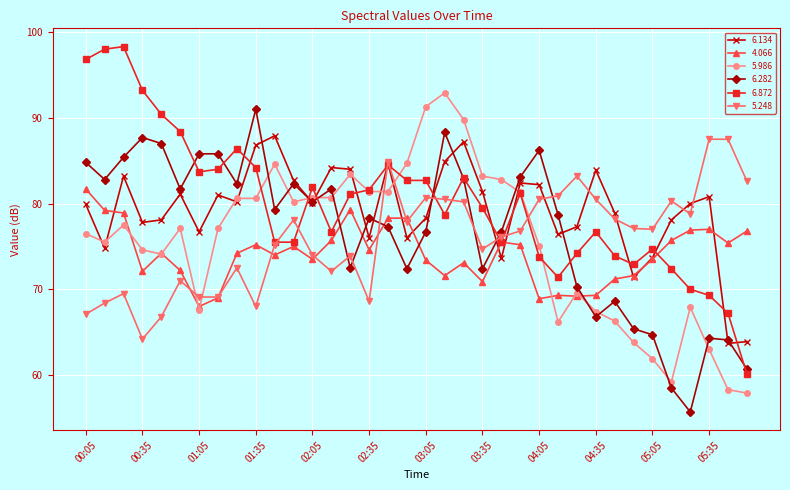

After their last crossing, which series has the higher values: 5.986 or 6.282?

6.282